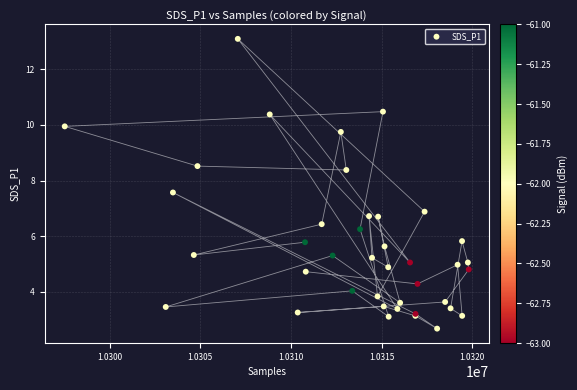

What Y value in the scatter plot is closest to 7?

6.9